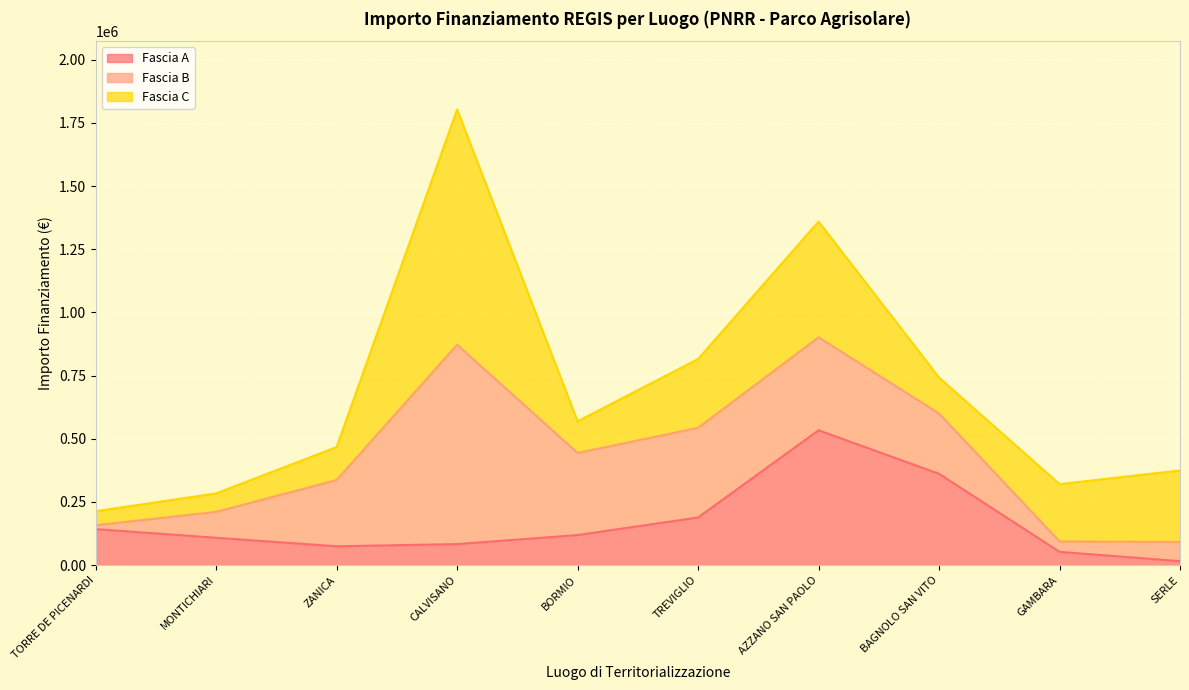

What is the difference between the maximum and minimum values in the Fascia B series?

773814.4